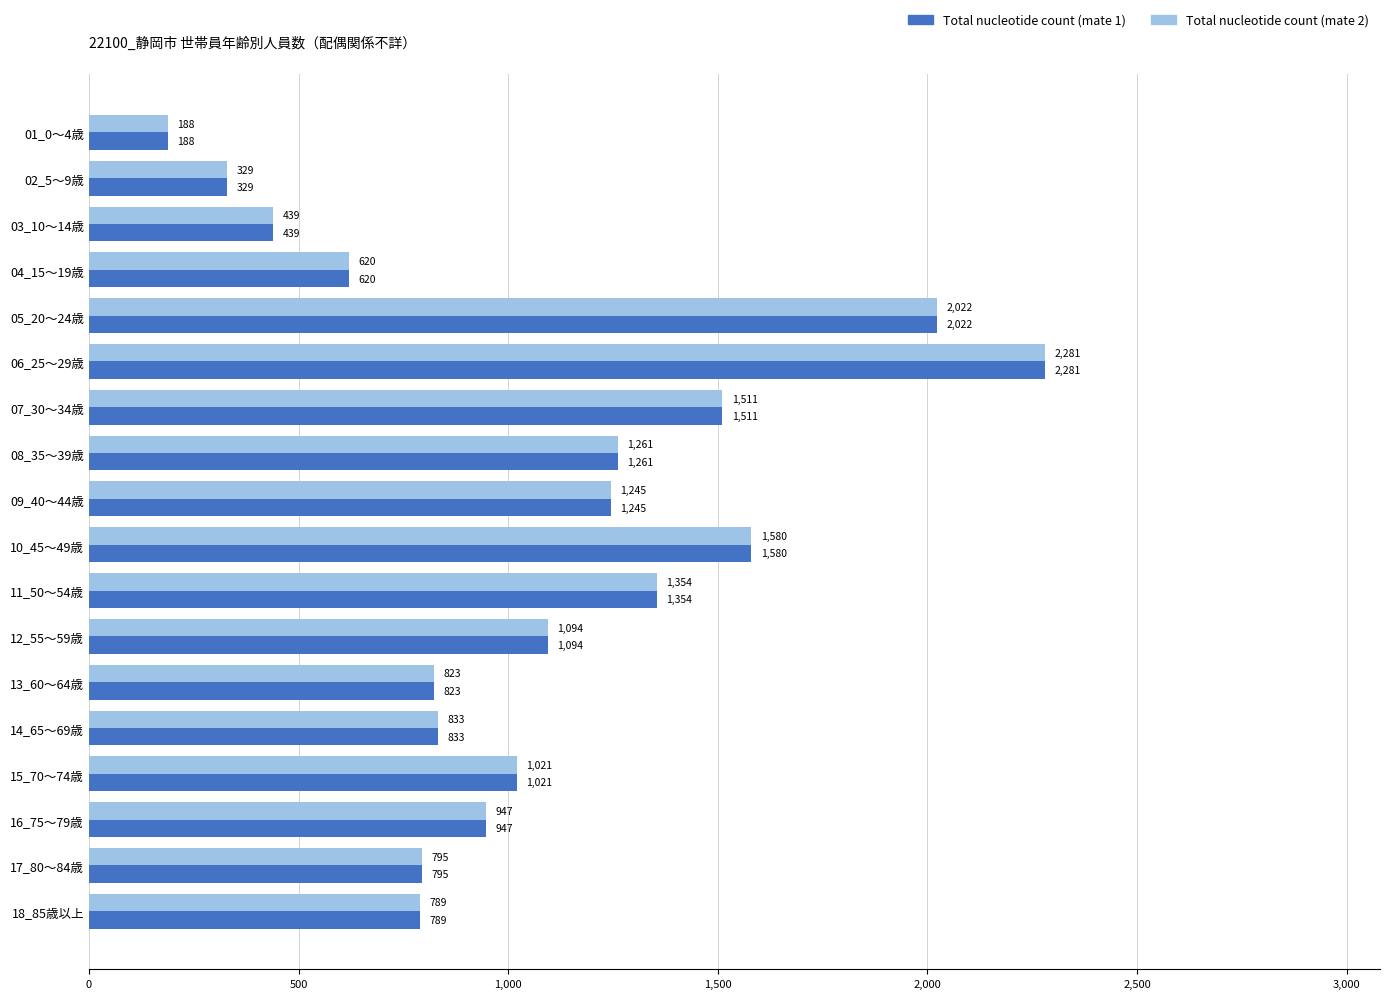

What is the approximate value of Total nucleotide count (mate 1) at 10_45～49歳?

1580